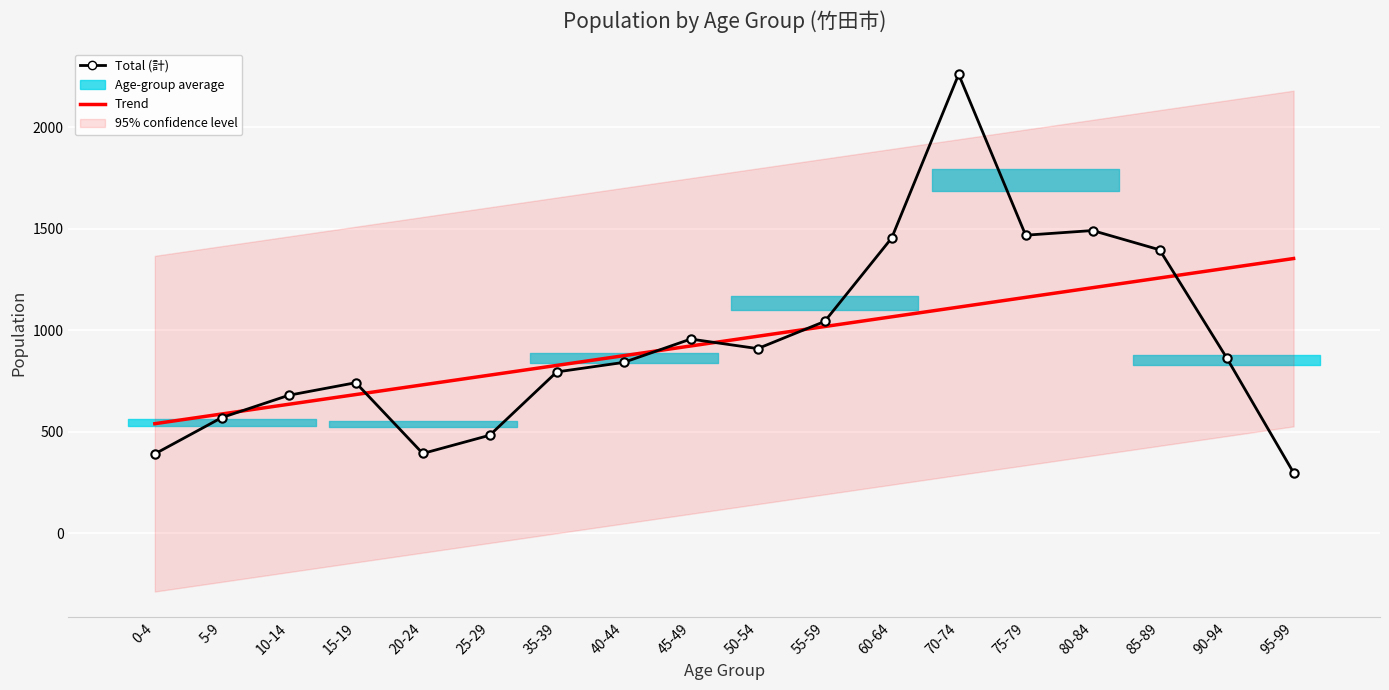

What is the difference between the Trend values at 80-84 and 60-64?

143.7